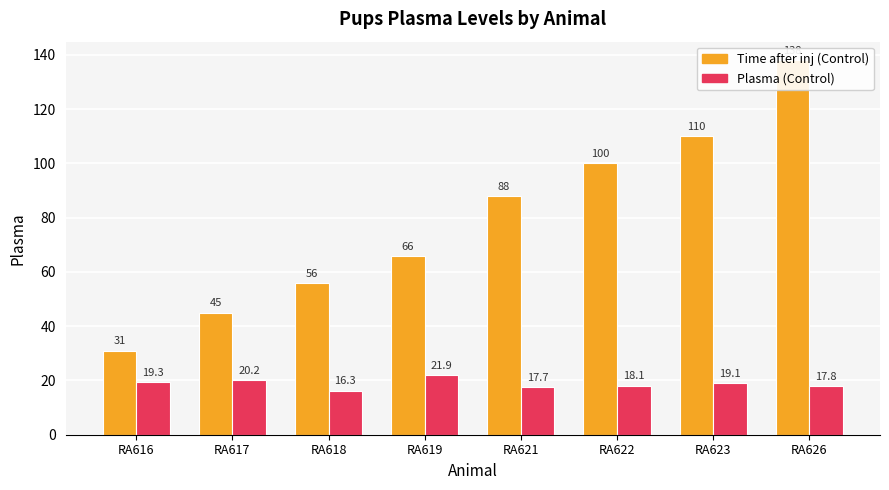

The Time after inj (Control) series shows 29.1 at RA618. True or false?

False